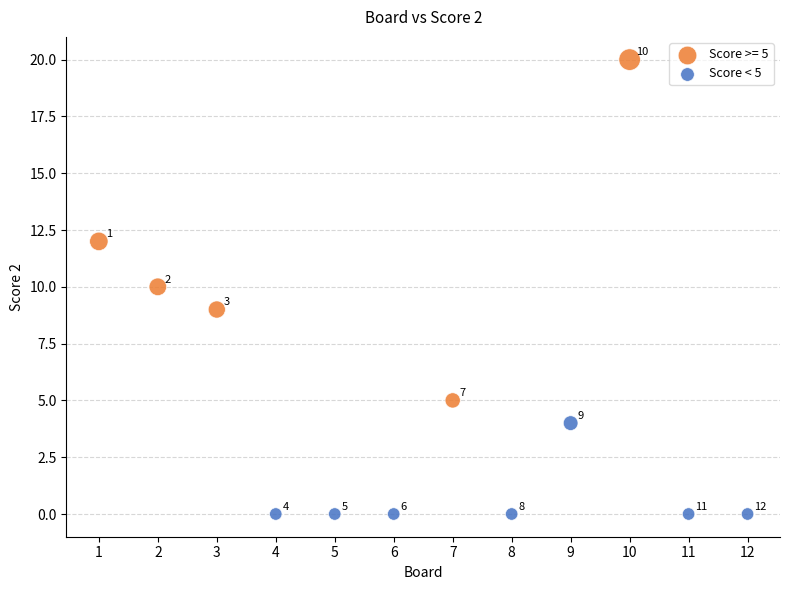

Which series reaches the minimum Y coordinate?

Score < 5